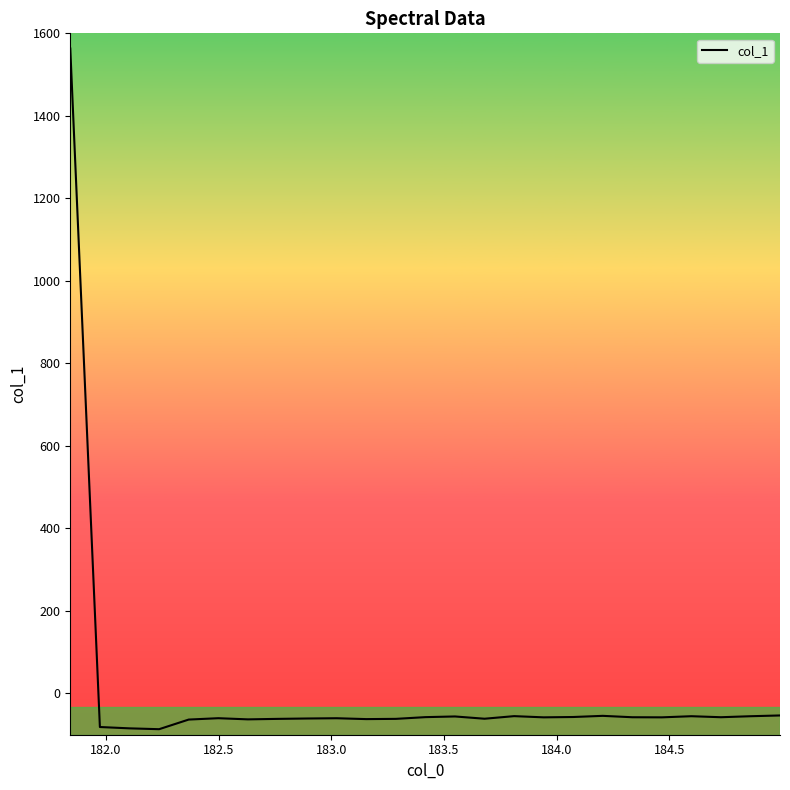

True or false: there are more than 0 points higher than both neighbors.

True